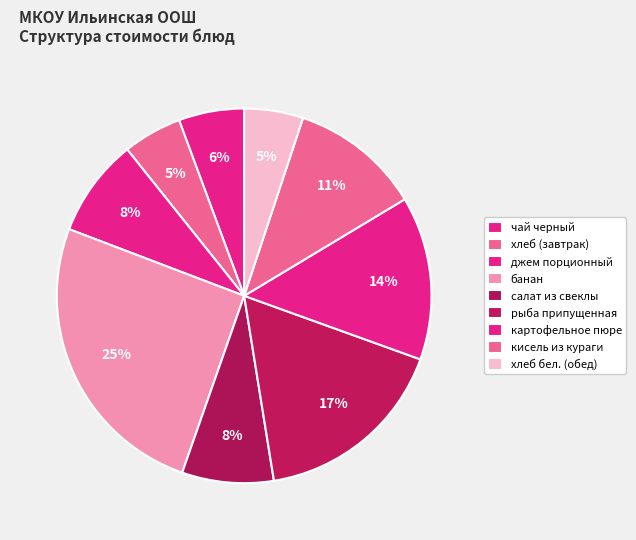

The банан slice represents 16% of the pie. True or false?

False